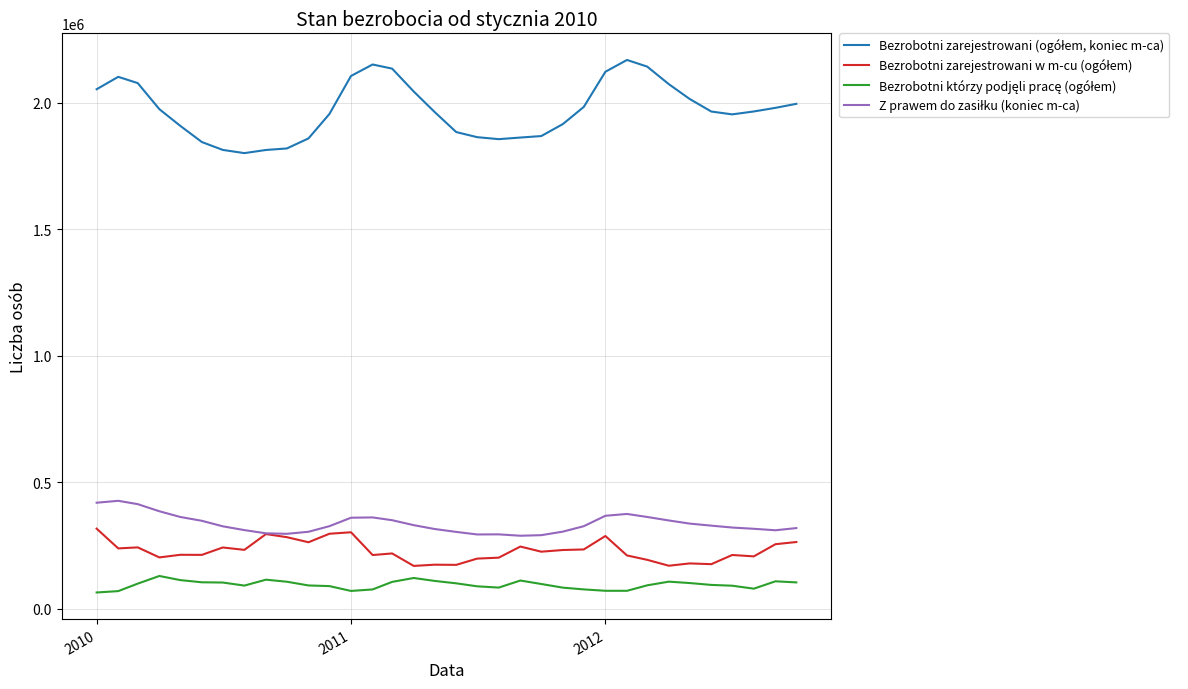

What is the greatest value displayed?

2168156